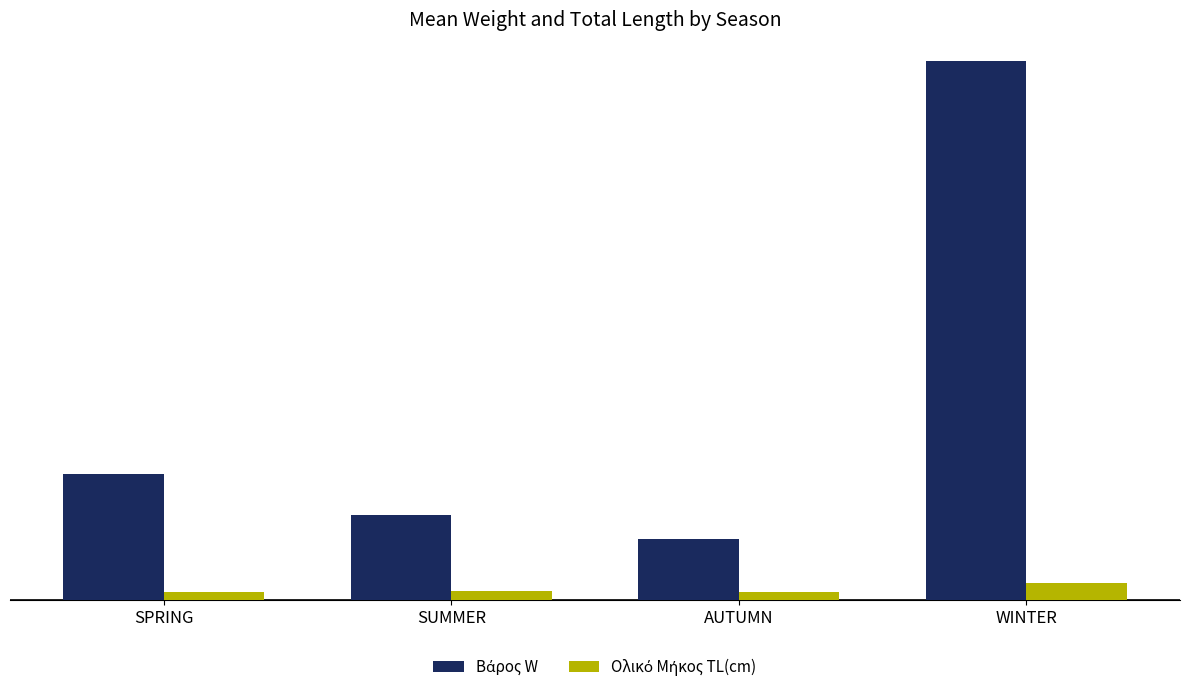

At which category is the sum across all series the highest?

WINTER